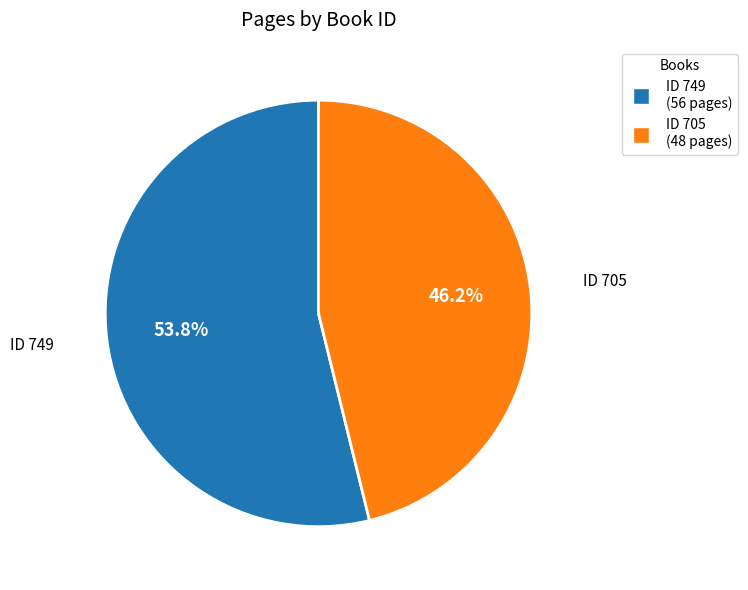

Is the sum of ID 749 (56 pages) and ID 705 (48 pages) greater than half?

Yes